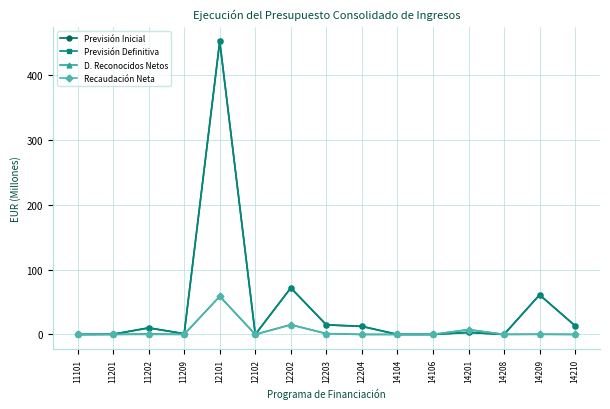

What is the sum of all Recaudación Neta values?

82.6